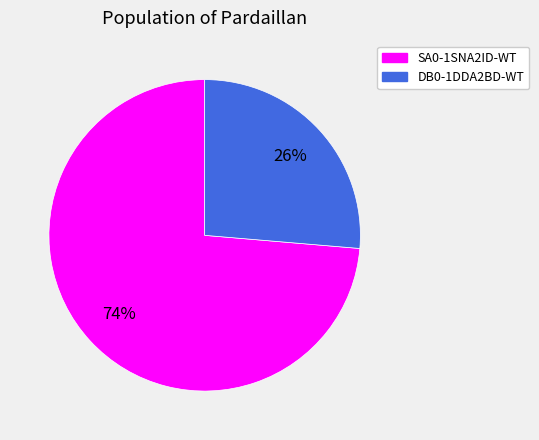

The SA0-1SNA2ID-WT slice represents 63% of the pie. True or false?

False